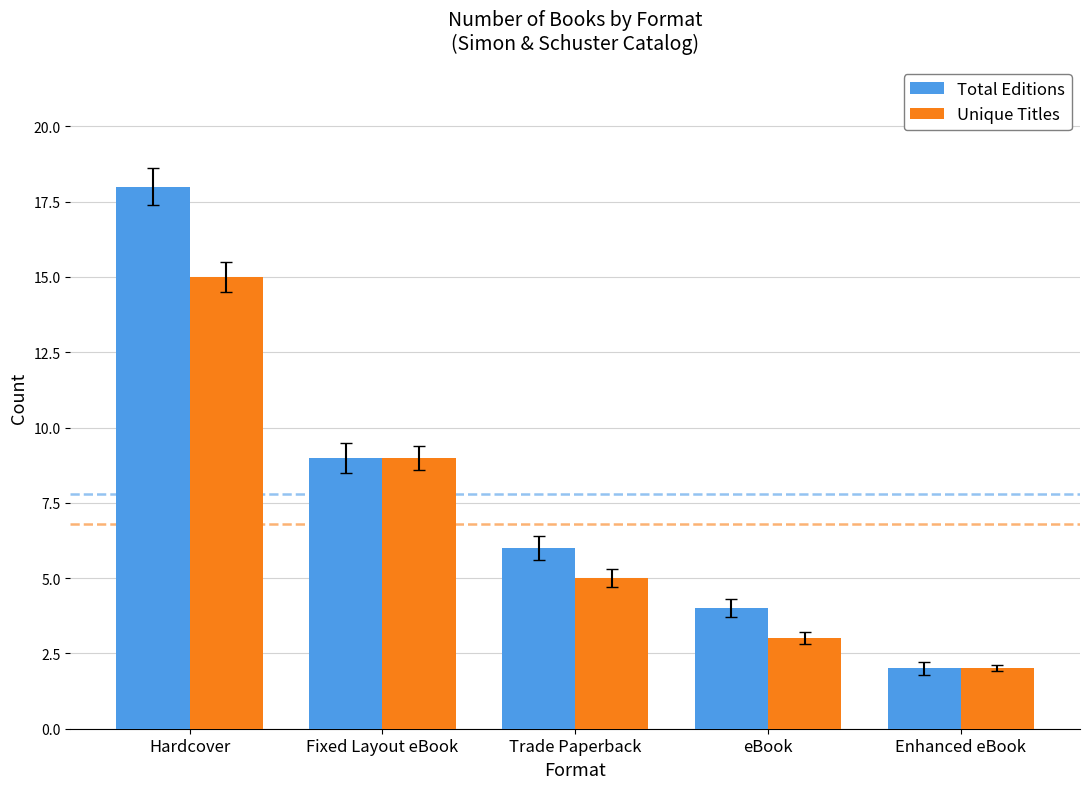

Which series changed the most between Hardcover and Trade Paperback?

Total Editions